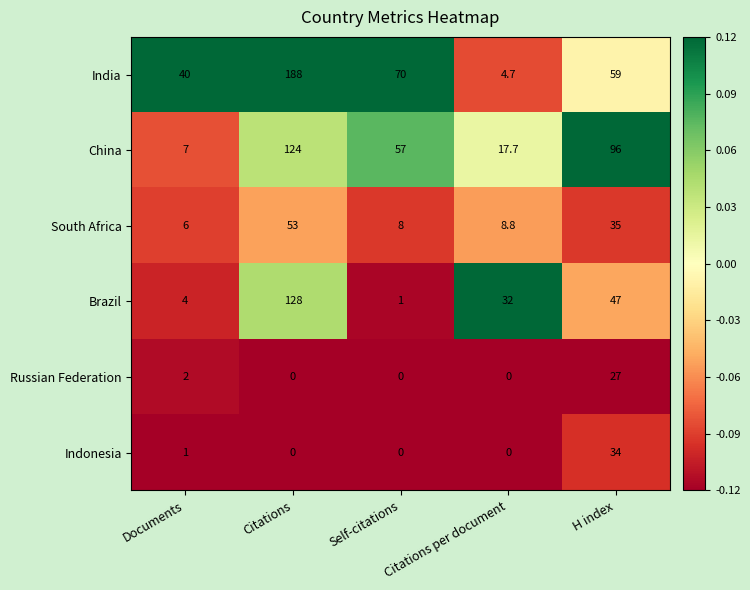

Count the number of data series in this chart.

6